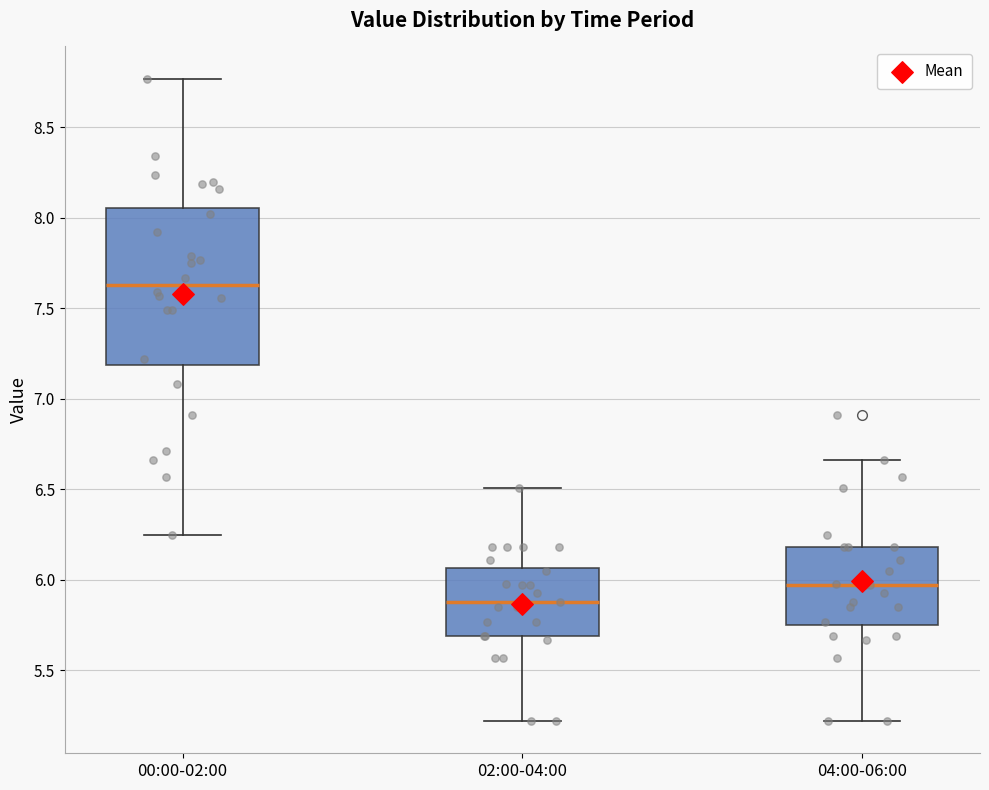

Which box's median line is the lowest?

02:00-04:00